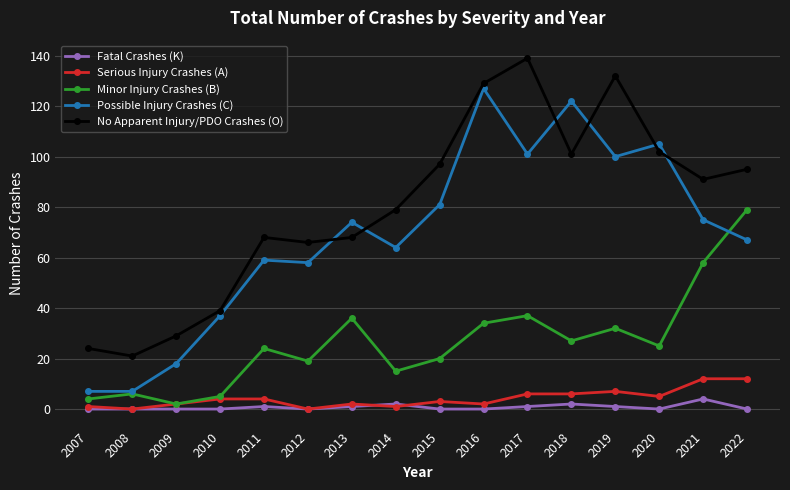

What is the greatest value displayed?

139